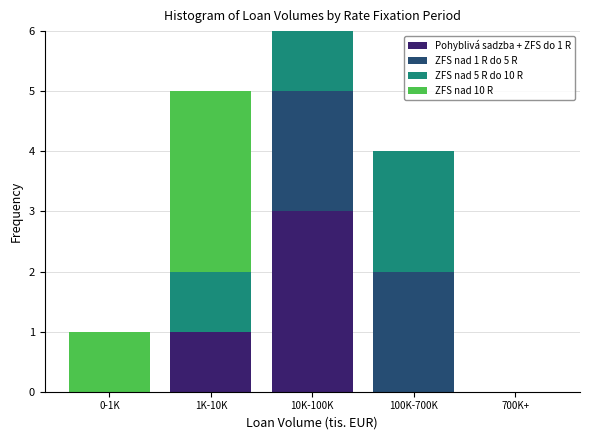

Reading left to right, transcribe the values for Pohyblivá sadzba + ZFS do 1 R.

0-1K=0	1K-10K=1	10K-100K=3	100K-700K=0	700K+=0